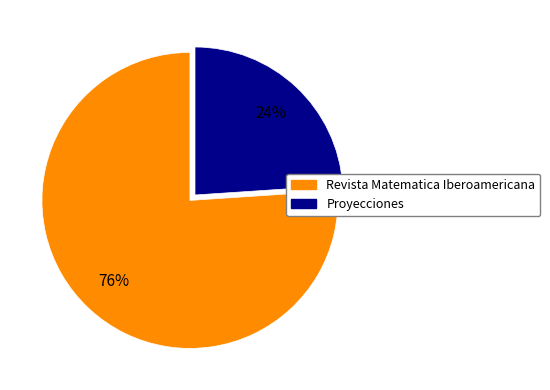

True or false: Revista Matematica Iberoamericana accounts for 64% of the total.

False